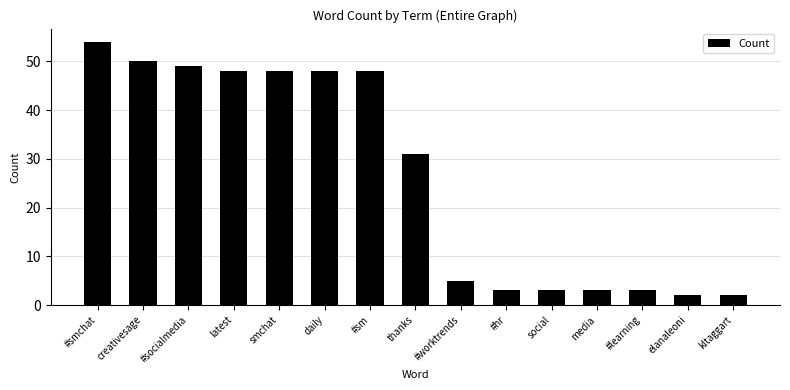

What is the ratio of the value at #learning to the value at thanks?

0.1